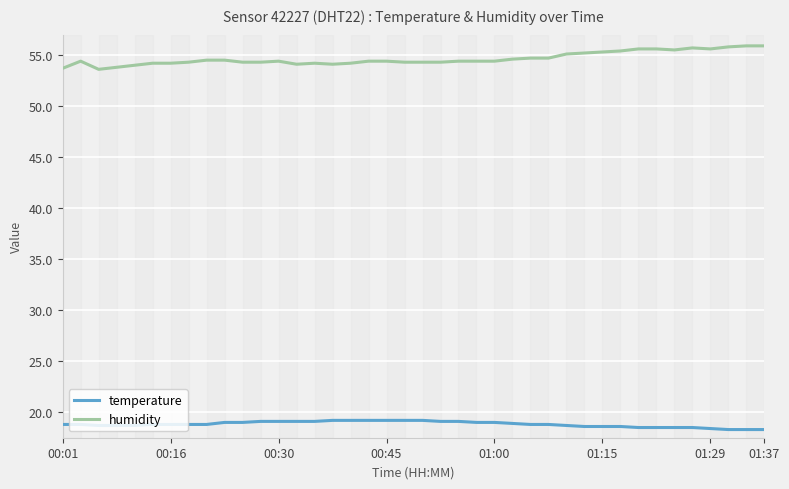

Rank the series by their average value, from highest to lowest.

humidity, temperature